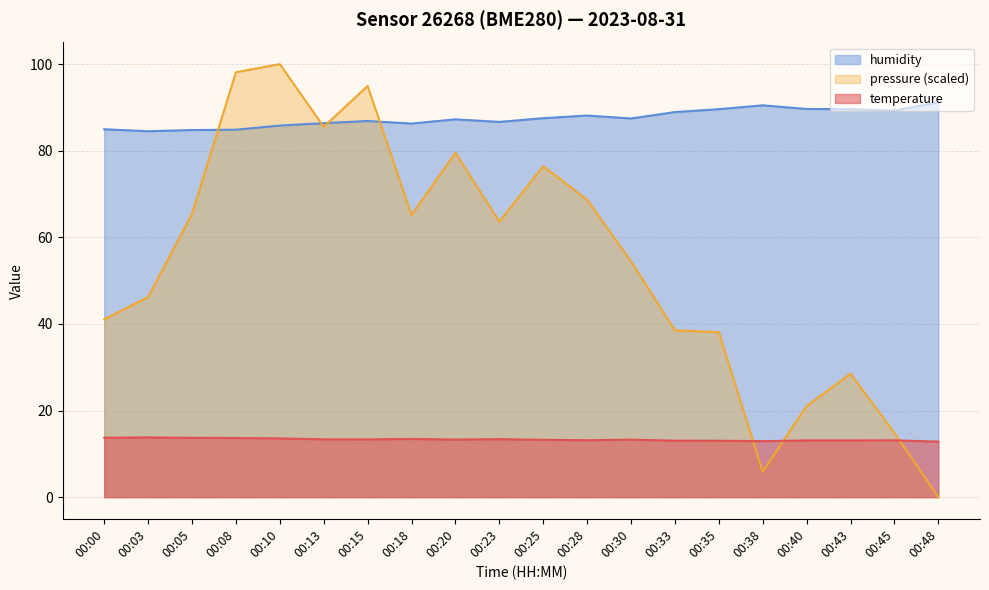

Rank the series by their maximum value, from lowest to highest.

temperature, humidity, pressure (scaled)